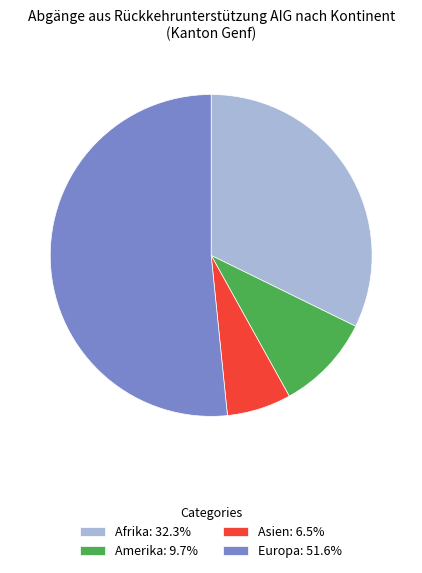

Is there any slice that represents more than half of the pie?

Yes